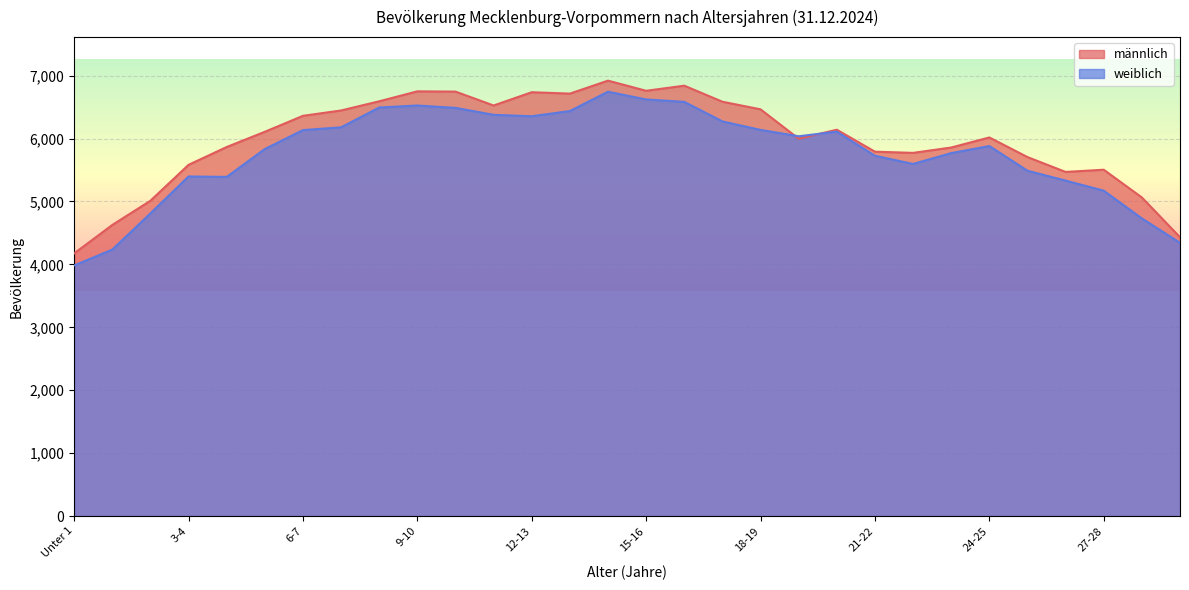

What is the spread (max minus min) of values at 29-30?

89